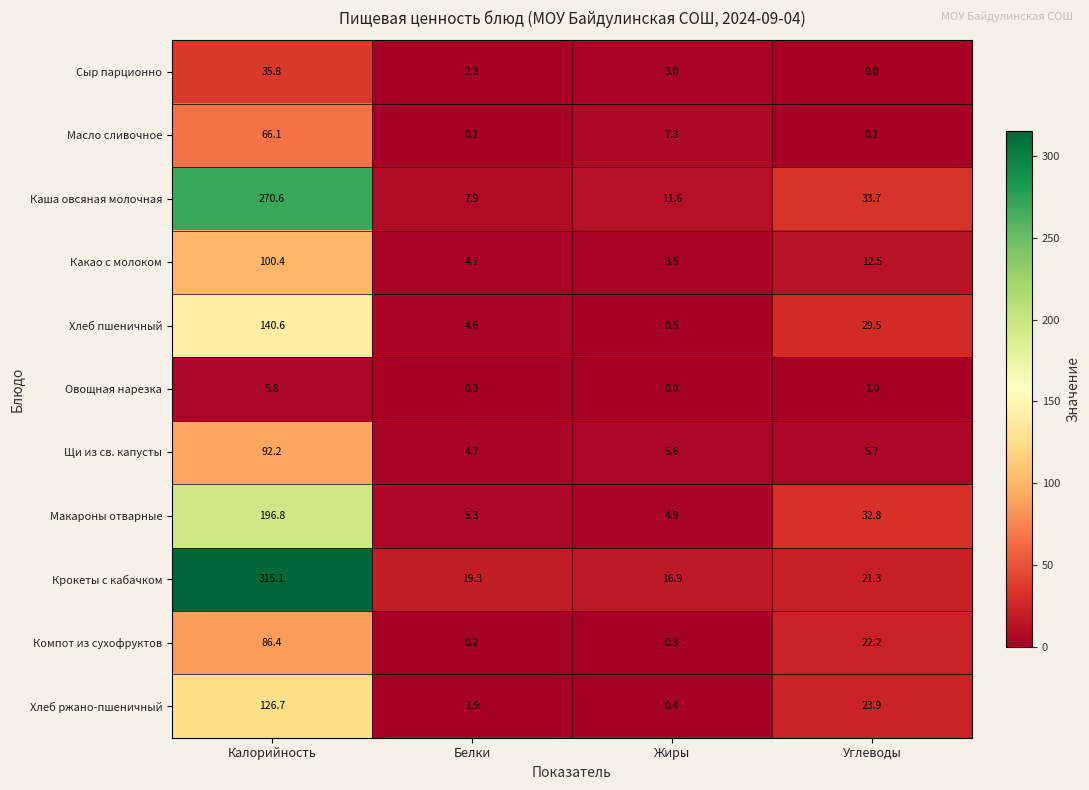

At which label does Хлеб пшеничный reach its minimum?

Жиры